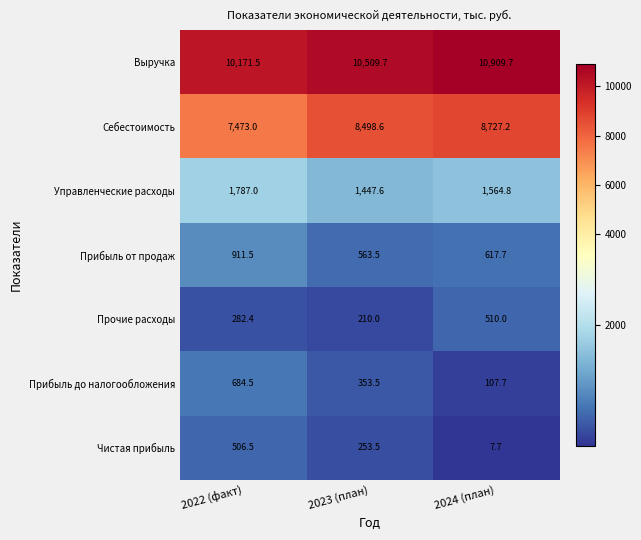

What is the difference between the Чистая прибыль values at 2024 (план) and 2022 (факт)?

498.8